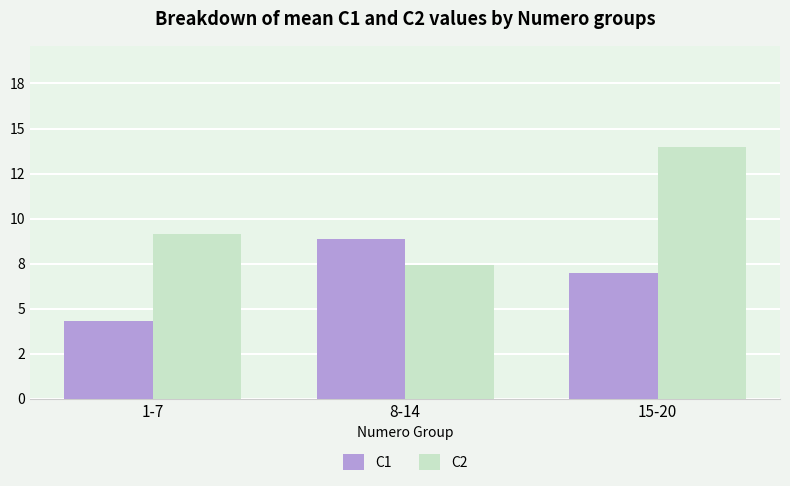

Reading left to right, transcribe all the data shown in this chart.

C1: 1-7=4.3	8-14=8.9	15-20=7.0
C2: 1-7=9.1	8-14=7.4	15-20=14.0